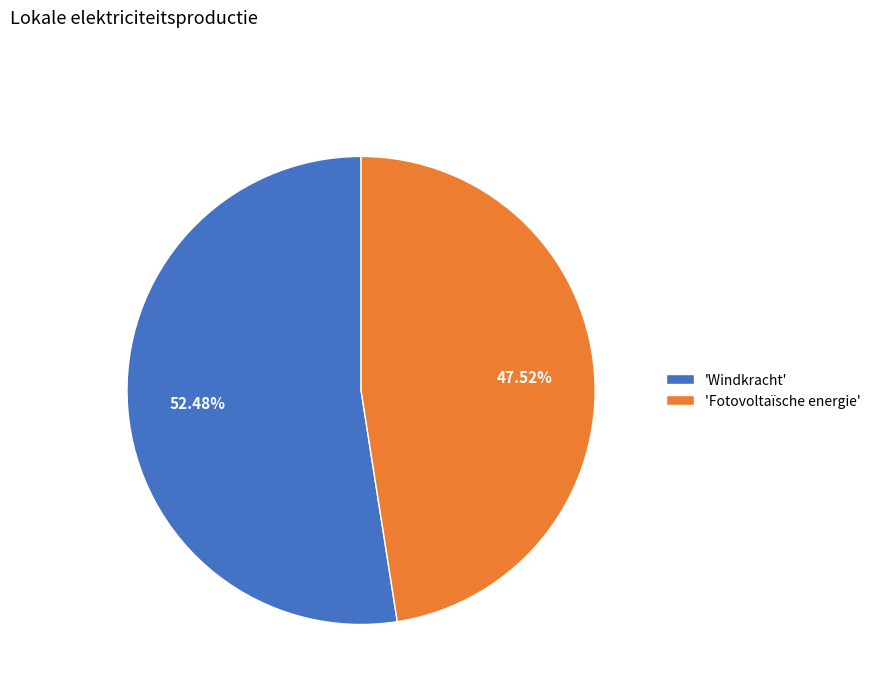

Between 'Windkracht' and 'Fotovoltaïsche energie', which is larger?

'Windkracht'